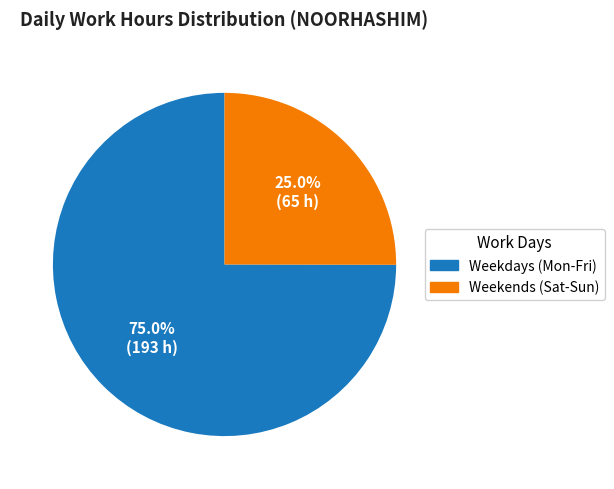

To the nearest percent, what is the average slice percentage?

50%